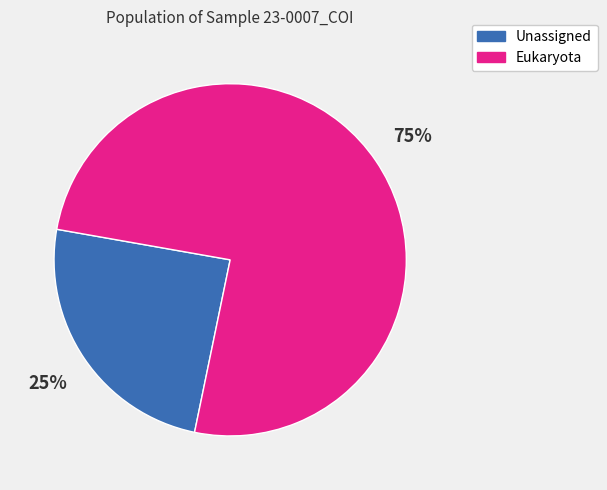

Is it true that Unassigned is 10% of the pie?

False